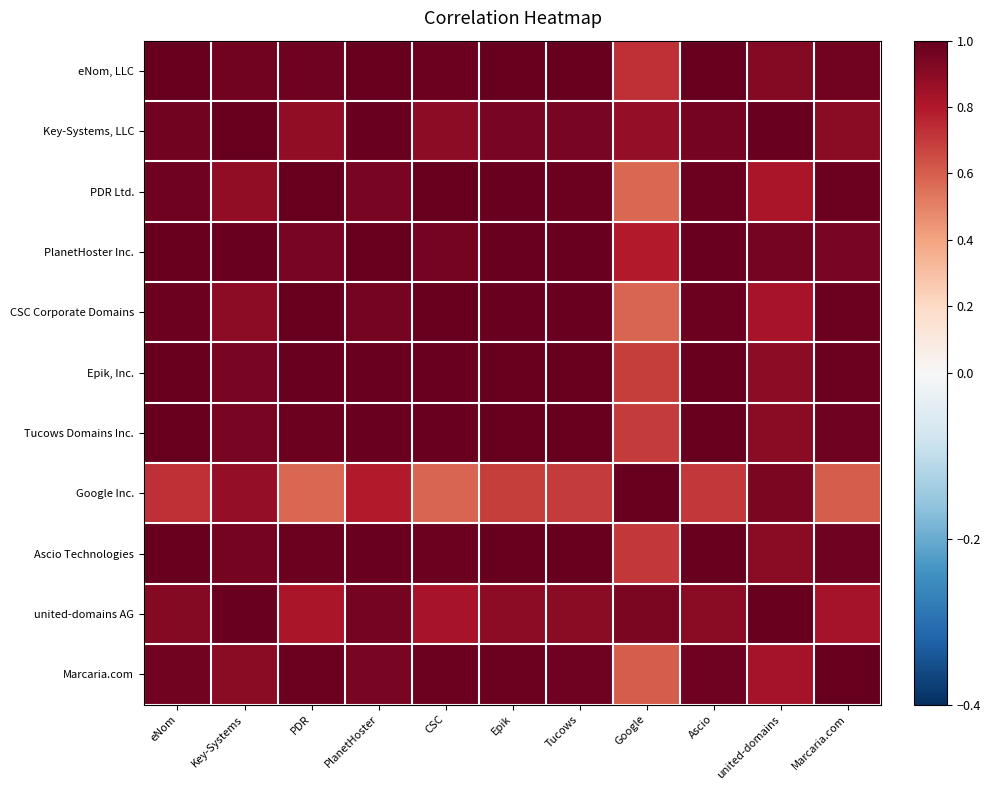

At which category is the sum across all series the highest?

PlanetHoster